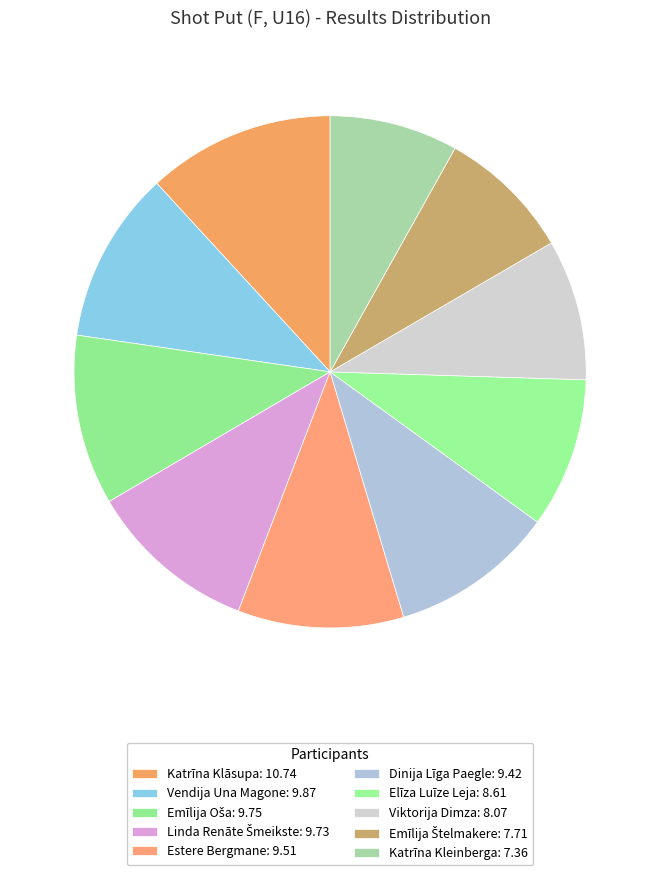

To the nearest percent, what portion does Dinija Līga Paegle represent?

10%